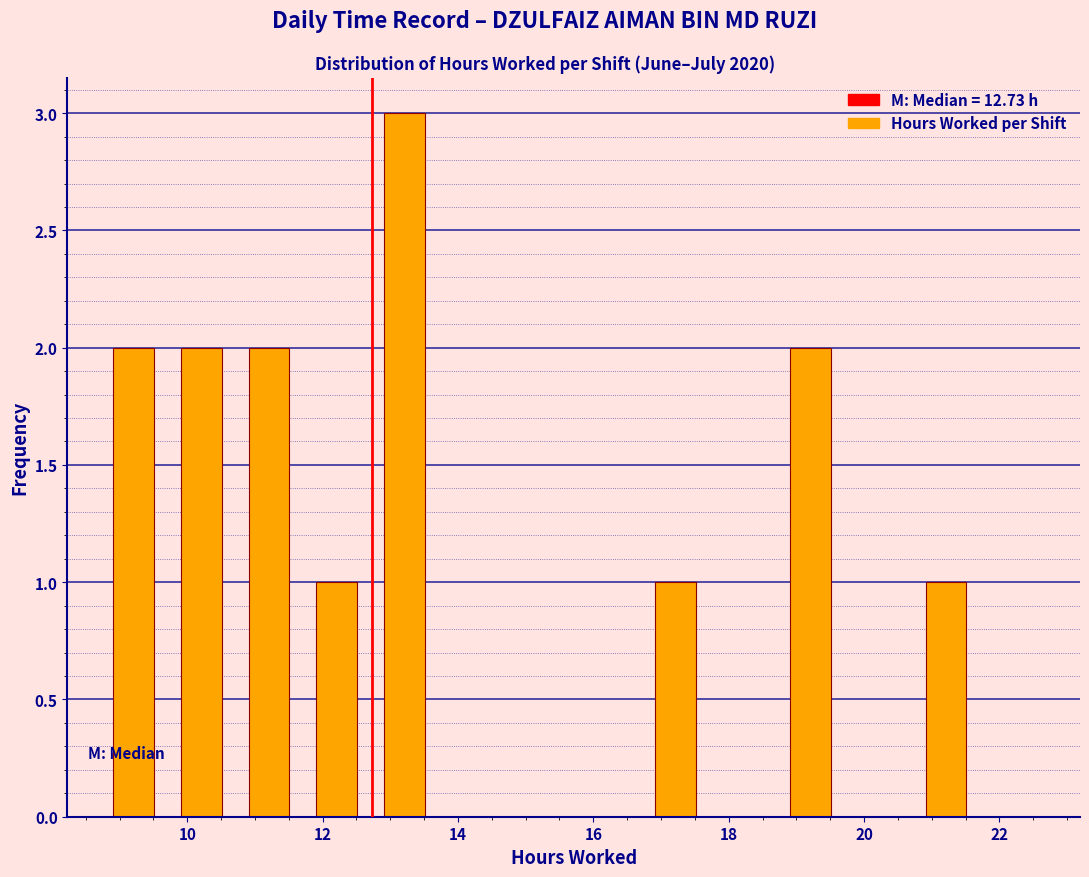

Reading left to right, transcribe this chart: for each bar, give the range it covers on the x-axis and its height. Neither the bar edges nor the heights are printed on the chart, so give them approximately, as read against the axes.

8.8 to 9.8: 2
9.8 to 10.8: 2
10.8 to 11.8: 2
11.8 to 12.8: 1
12.8 to 13.8: 3
13.8 to 14.8: 0
14.8 to 15.8: 0
15.8 to 16.8: 0
16.8 to 17.8: 1
17.8 to 18.8: 0
18.8 to 19.8: 2
19.8 to 20.8: 0
20.8 to 21.8: 1
21.8 to 22.8: 0